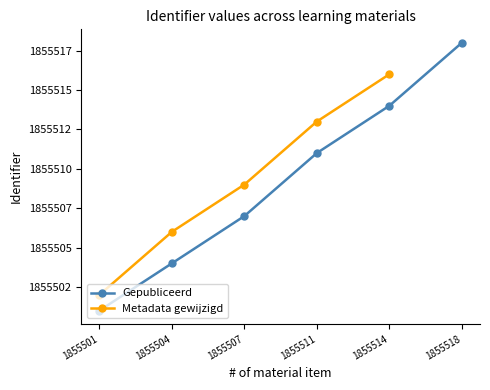

True or false: Gepubliceerd has a value of 2500146 at 2017-01-24.

False